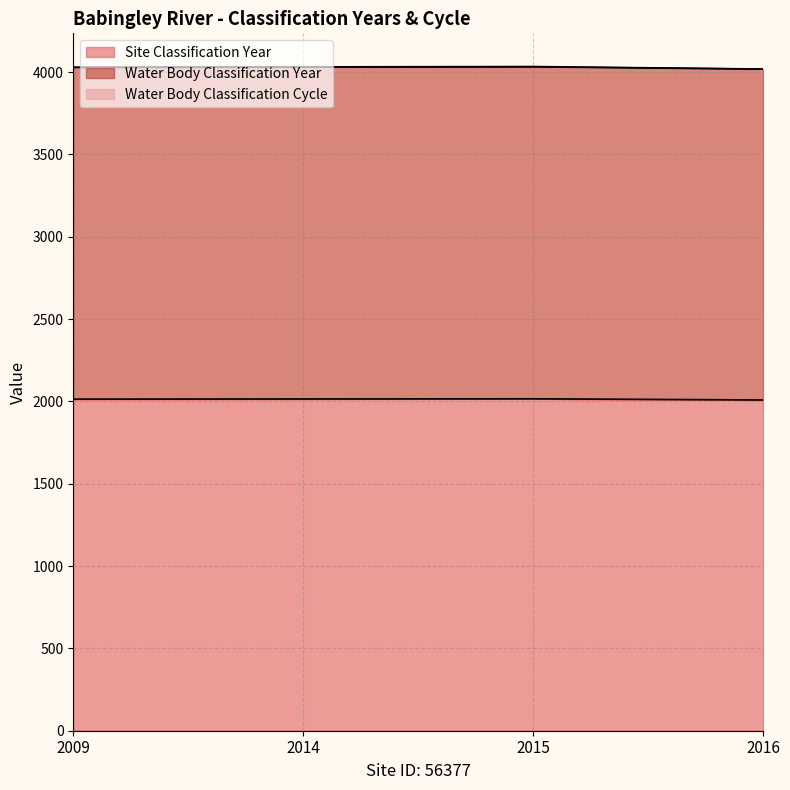

What is the value of the Water Body Classification Year point at the 3rd from the left?

4032